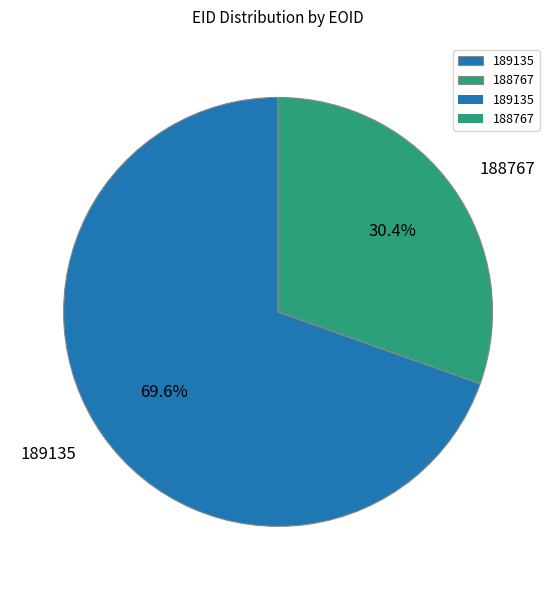

Is there any slice that represents more than half of the pie?

Yes